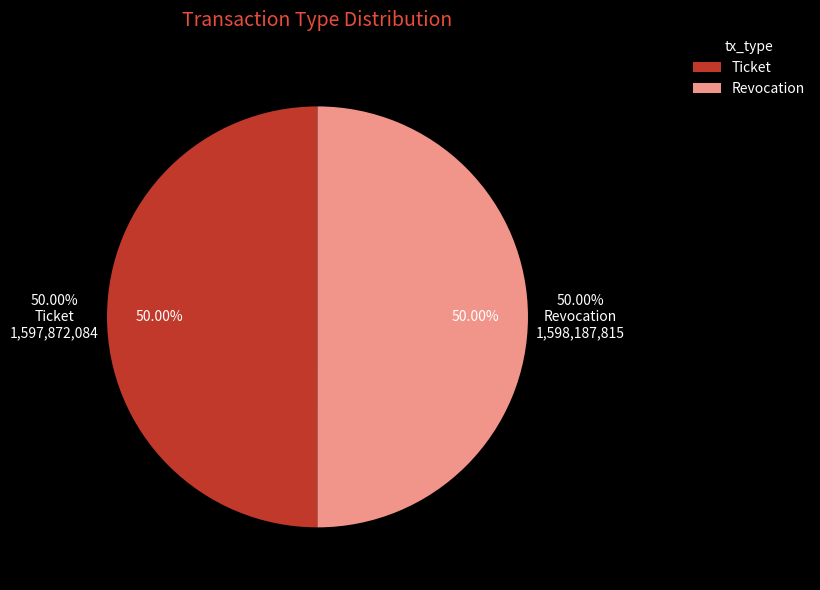

What is the ratio of the value at Revocation to the value at Ticket?

1.0